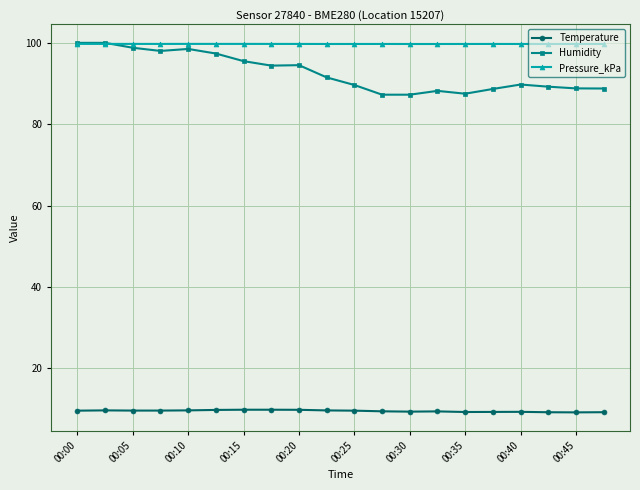

What is the highest value of the Humidity series?

100.0